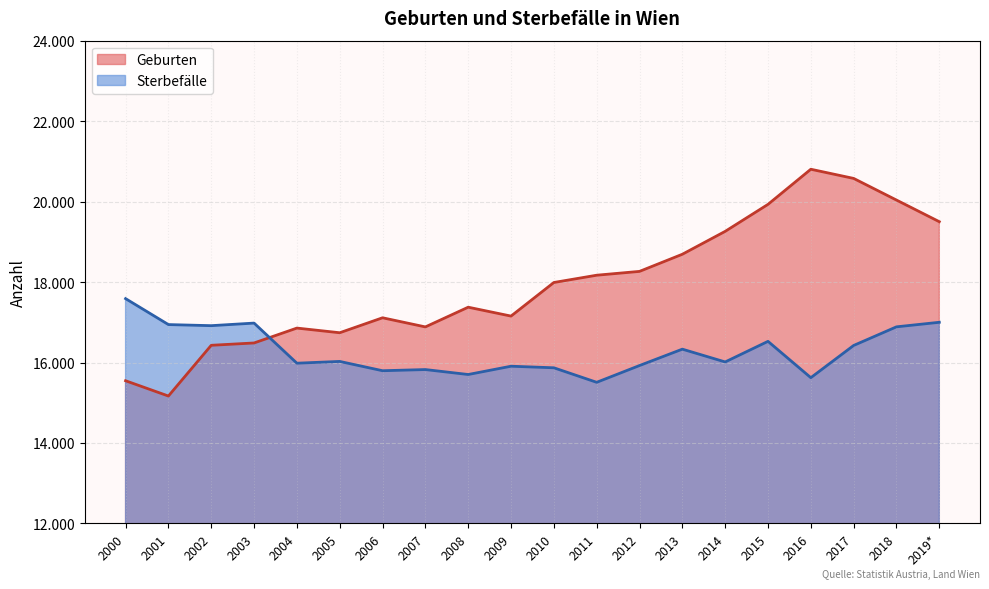

Rank the series by their maximum value, from lowest to highest.

Sterbefälle, Geburten